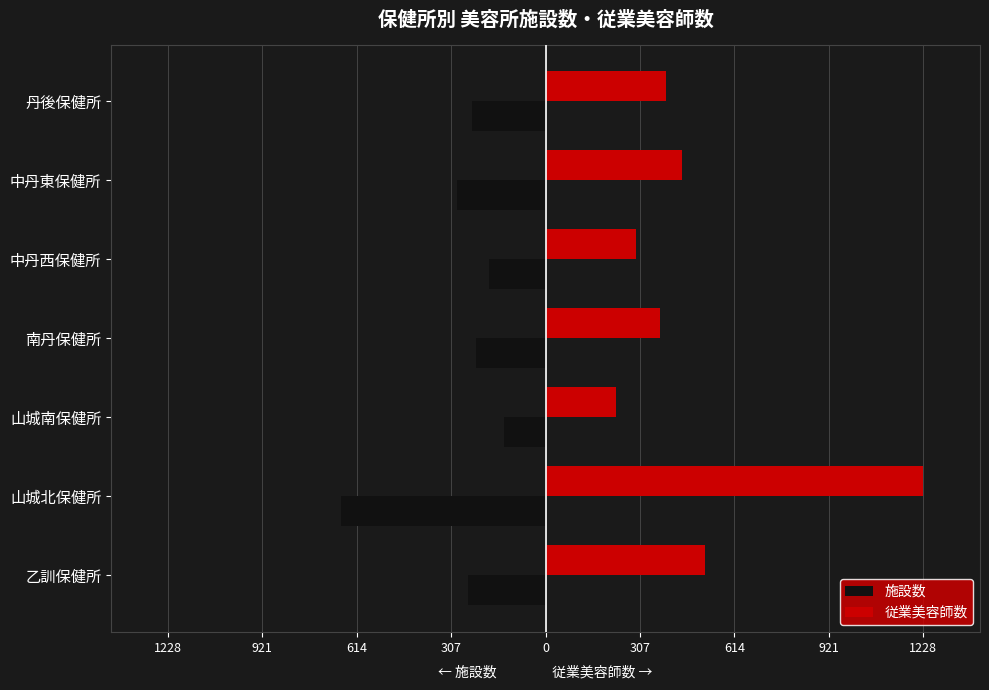

What is the difference between the maximum and minimum values in the 従業美容師数 series?

1000